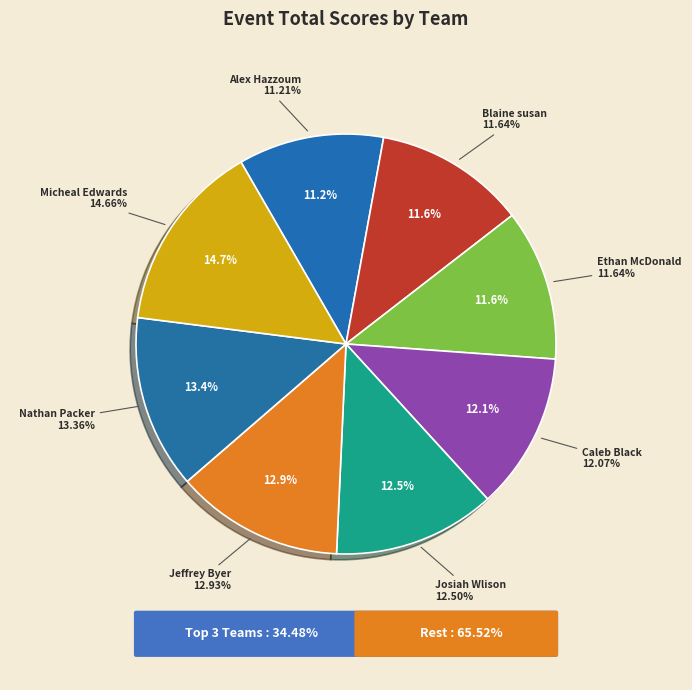

Does Ethan McDonald & Collin Susan represent more than half of the total?

No